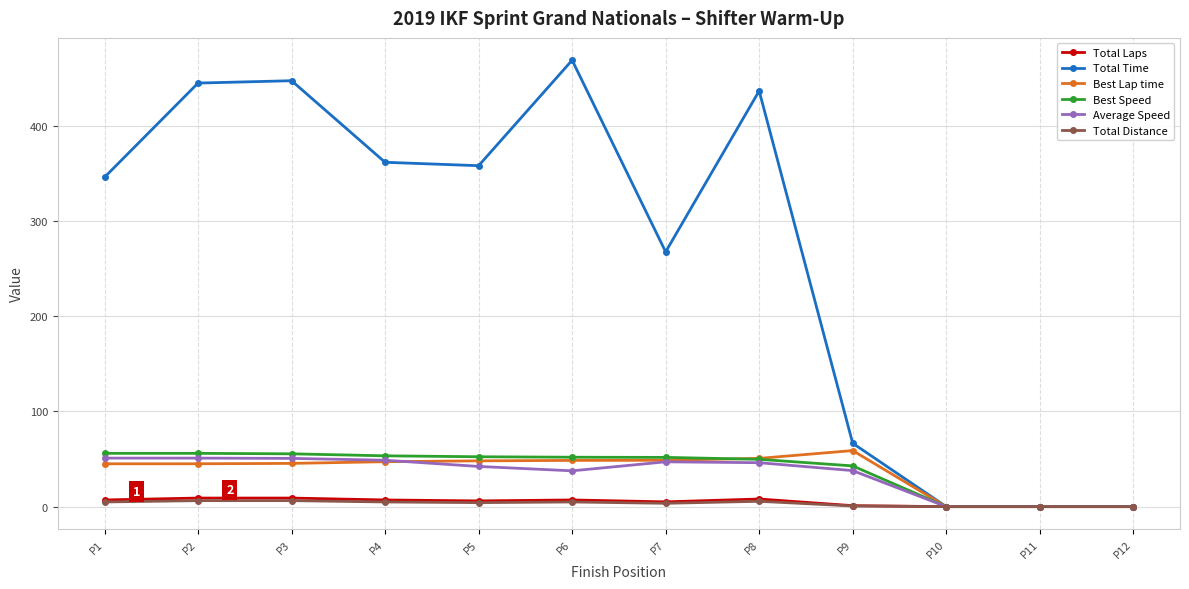

What is the difference between the Best Speed values at P2 and P9?

13.2